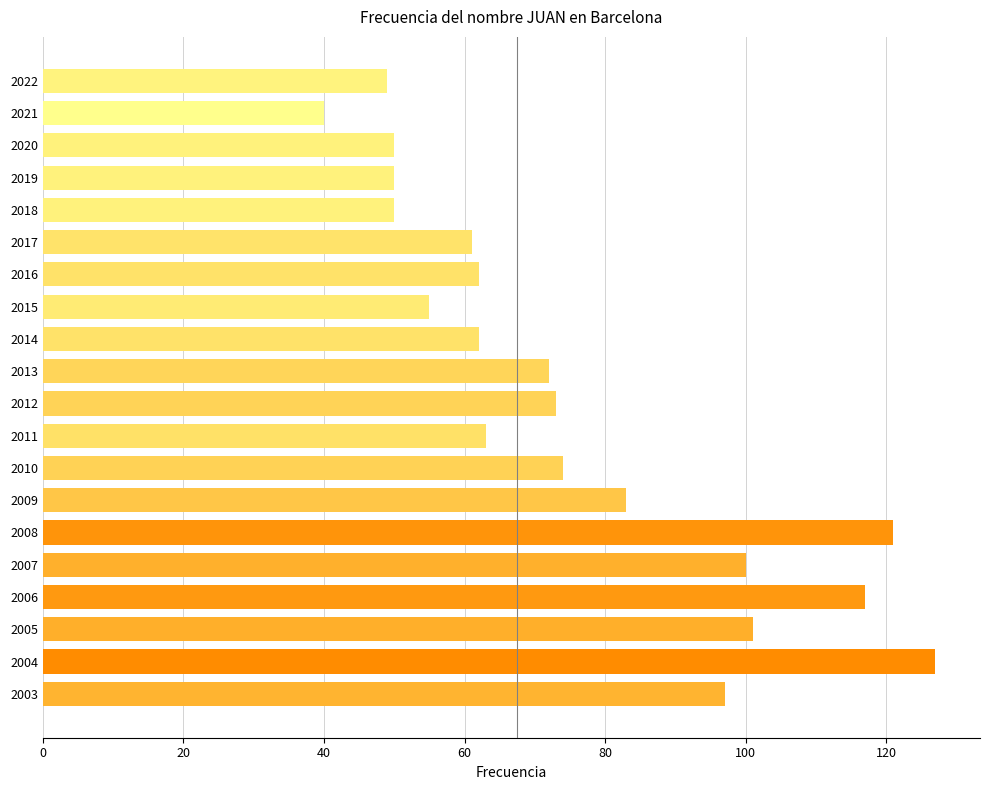

Reading top to bottom, what are all the values shown in this chart?

2022=49	2021=40	2020=50	2019=50	2018=50	2017=61	2016=62	2015=55	2014=62	2013=72	2012=73	2011=63	2010=74	2009=83	2008=121	2007=100	2006=117	2005=101	2004=127	2003=97